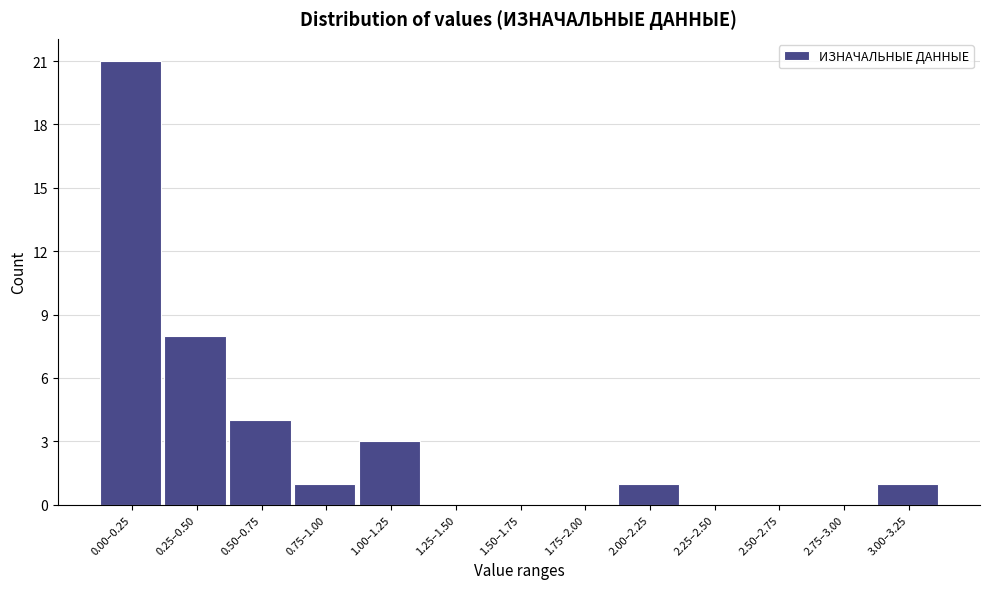

Reading left to right, list all the values displayed in this chart.

0.00–0.25=21	0.25–0.50=8	0.50–0.75=4	0.75–1.00=1	1.00–1.25=3	1.25–1.50=0	1.50–1.75=0	1.75–2.00=0	2.00–2.25=1	2.25–2.50=0	2.50–2.75=0	2.75–3.00=0	3.00–3.25=1